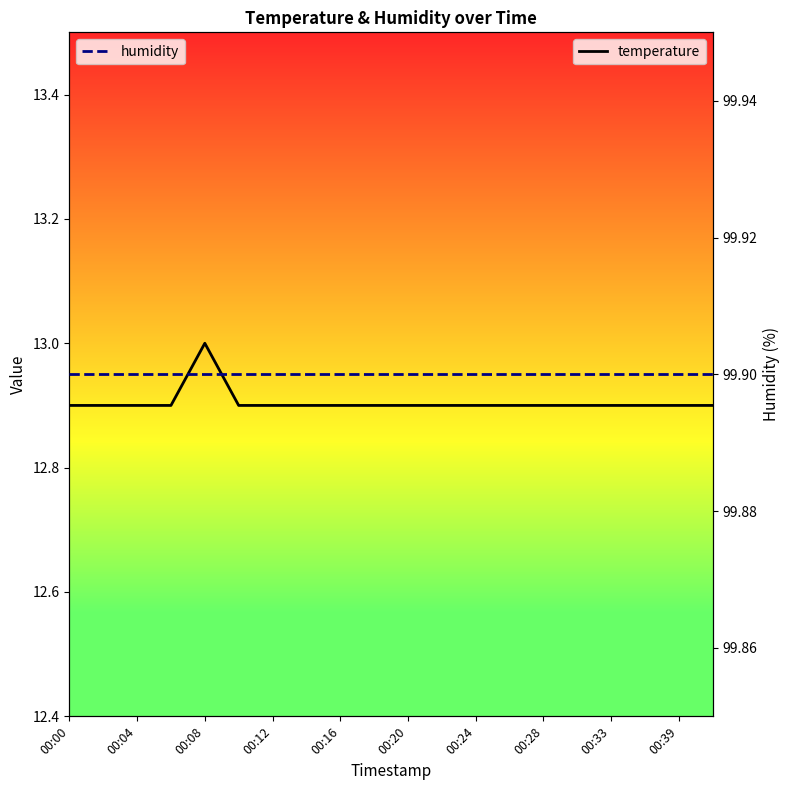

Is this an area chart (filled region under the line)?

No